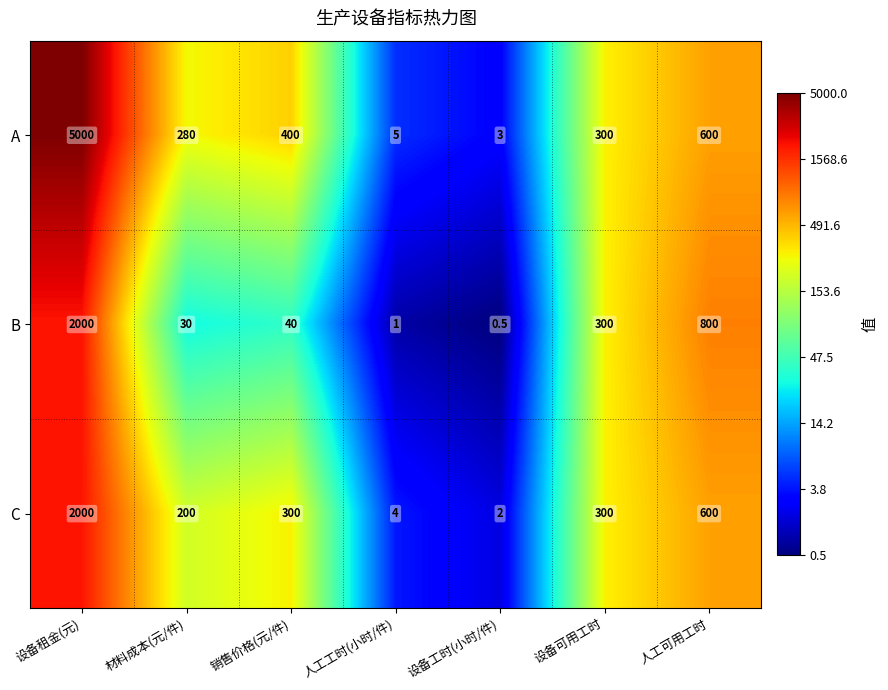

Reading left to right, what are all the values shown in this chart?

A: 5000.0	280.0	400.0	5.0	3.0	300.0	600.0
B: 2000.0	30.0	40.0	1.0	0.5	300.0	800.0
C: 2000.0	200.0	300.0	4.0	2.0	300.0	600.0